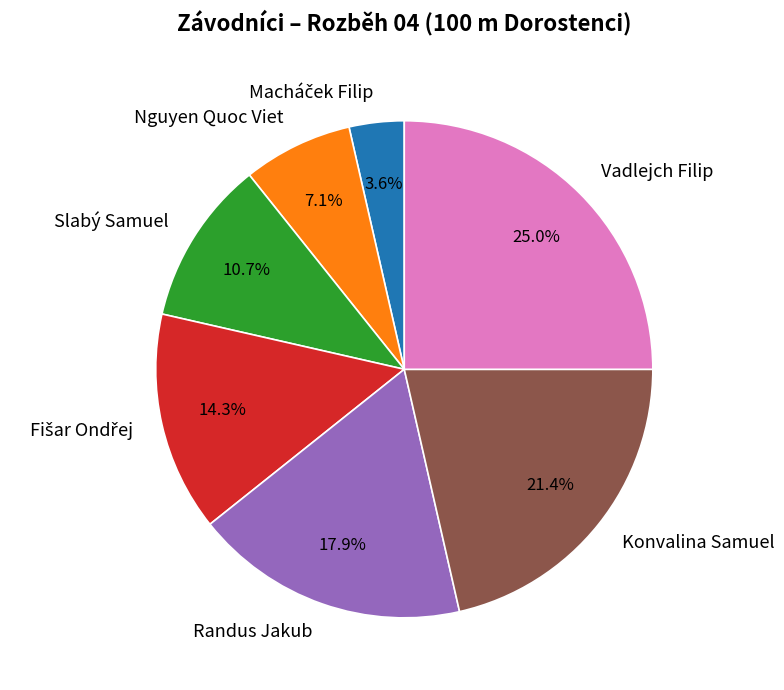

What is the ratio of the value at Vadlejch Filip to the value at Konvalina Samuel?

1.2